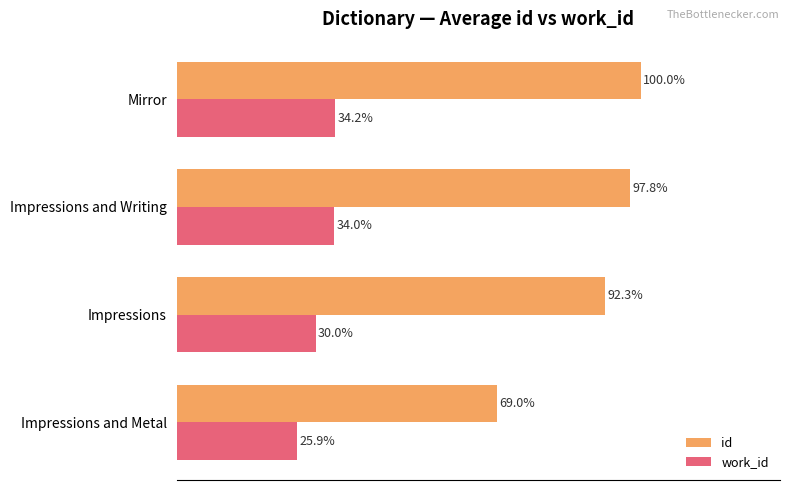

At which label does id reach its minimum?

Impressions and Metal